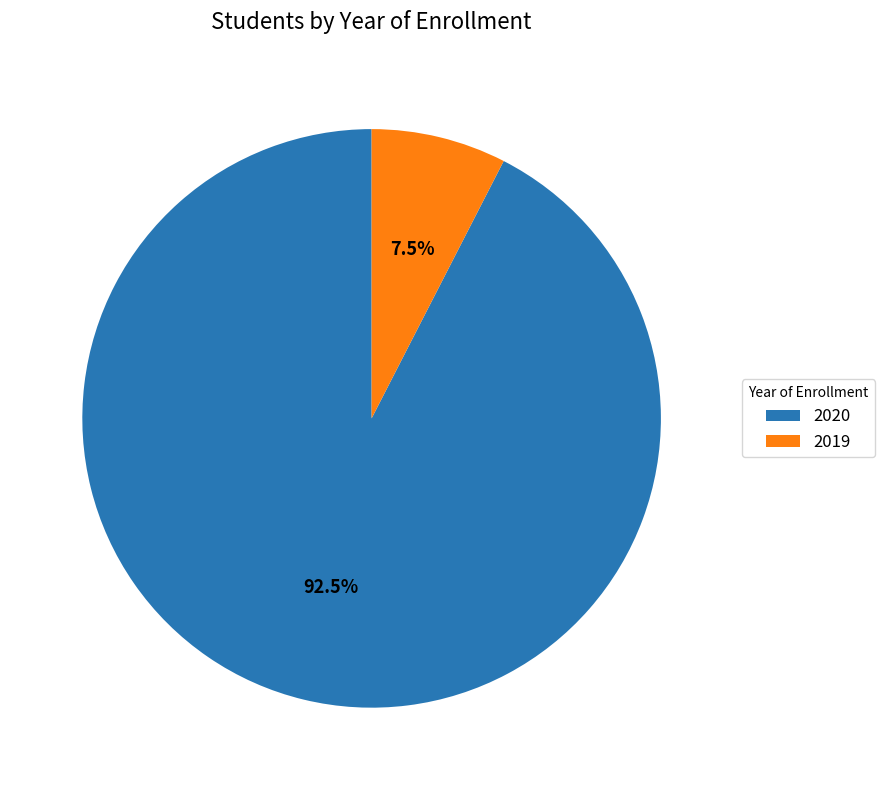

Does 2019 represent more than half of the total?

No